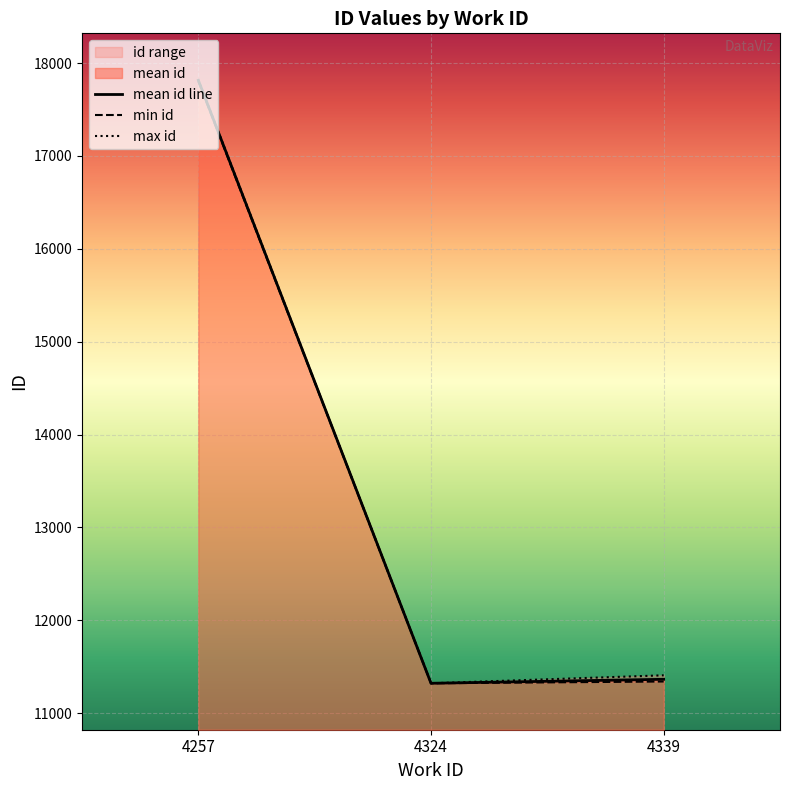

List the series in order of their peak value, lowest first.

min id, mean id line, max id